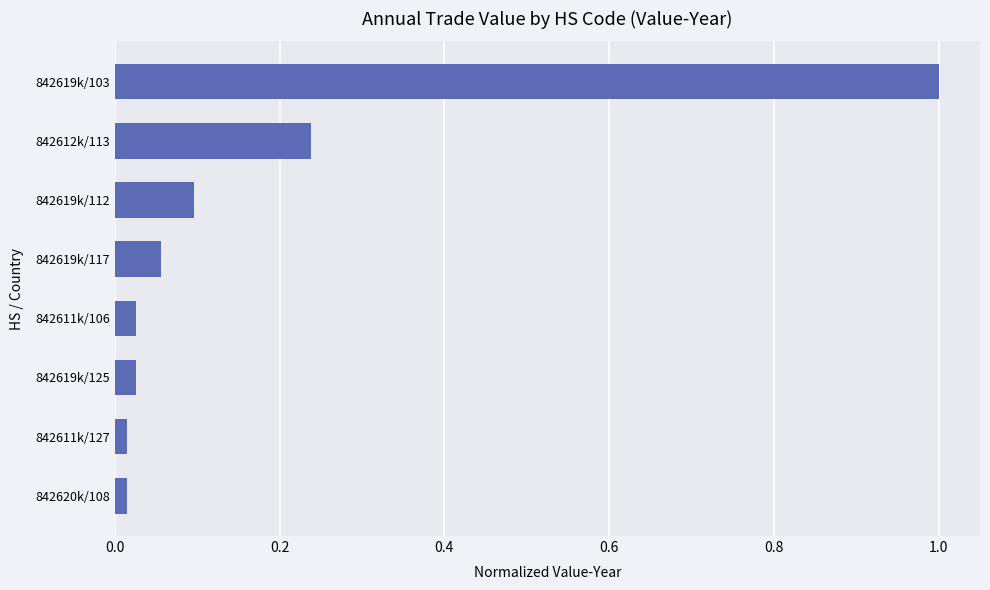

What is the sum of all values?

1.5